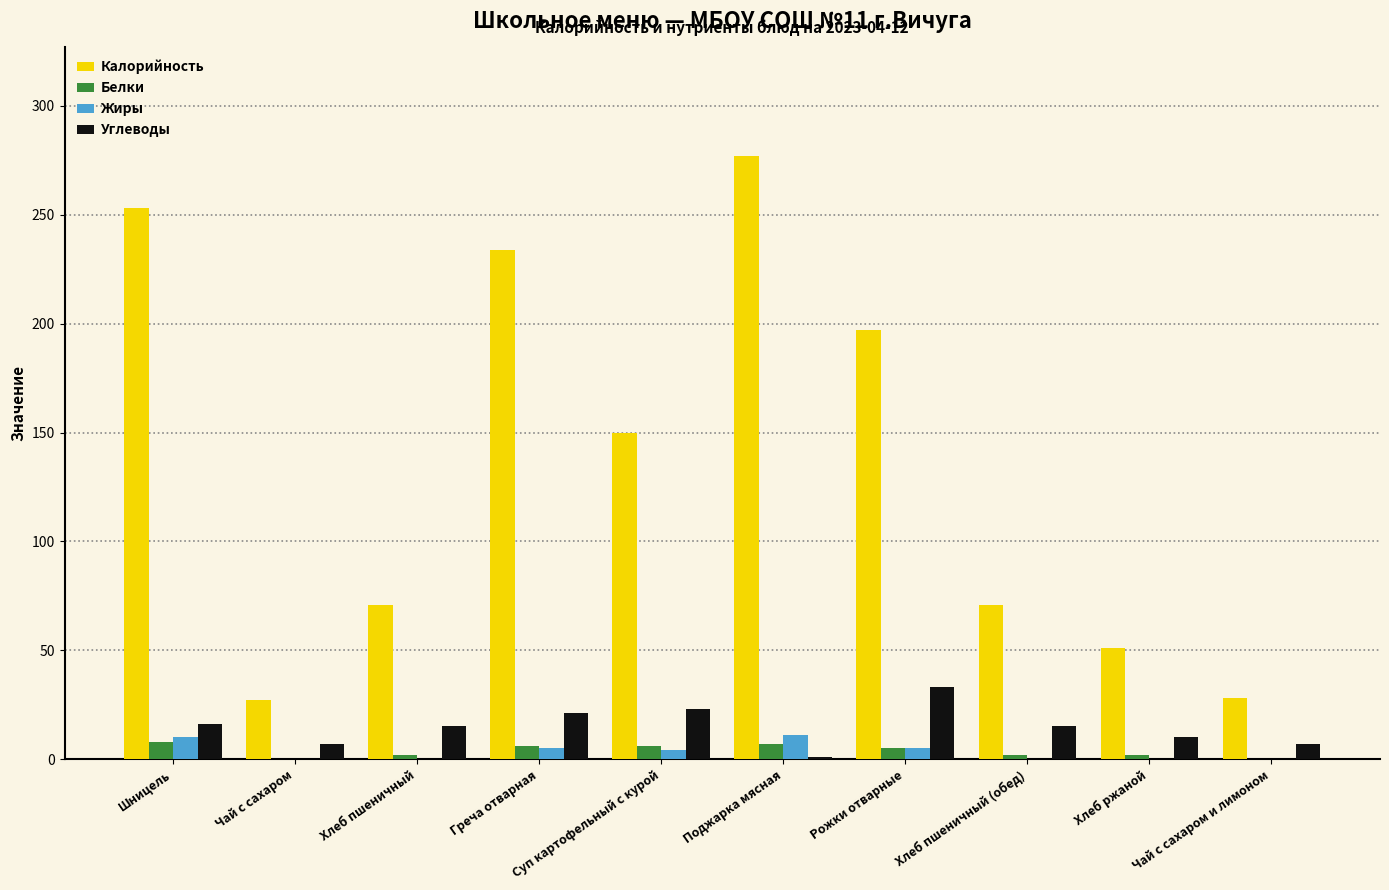

True or false: Калорийность has a value of 277 at Поджарка мясная.

True